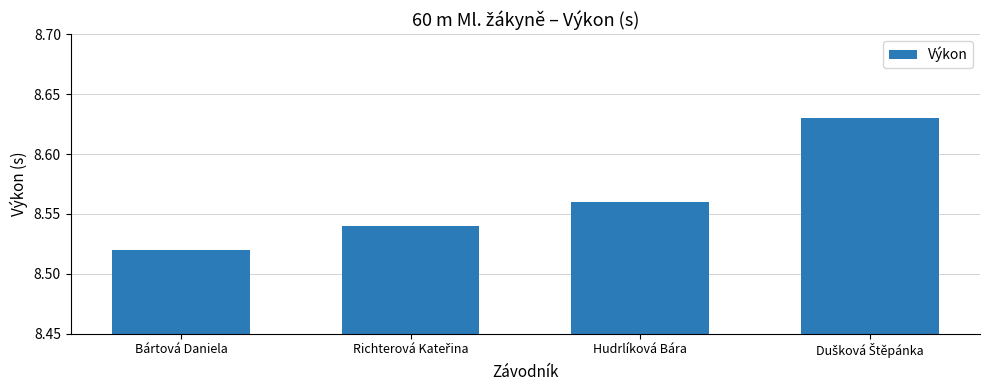

What is the ratio of the value at Bártová Daniela to the value at Hudrlíková Bára?

1.0